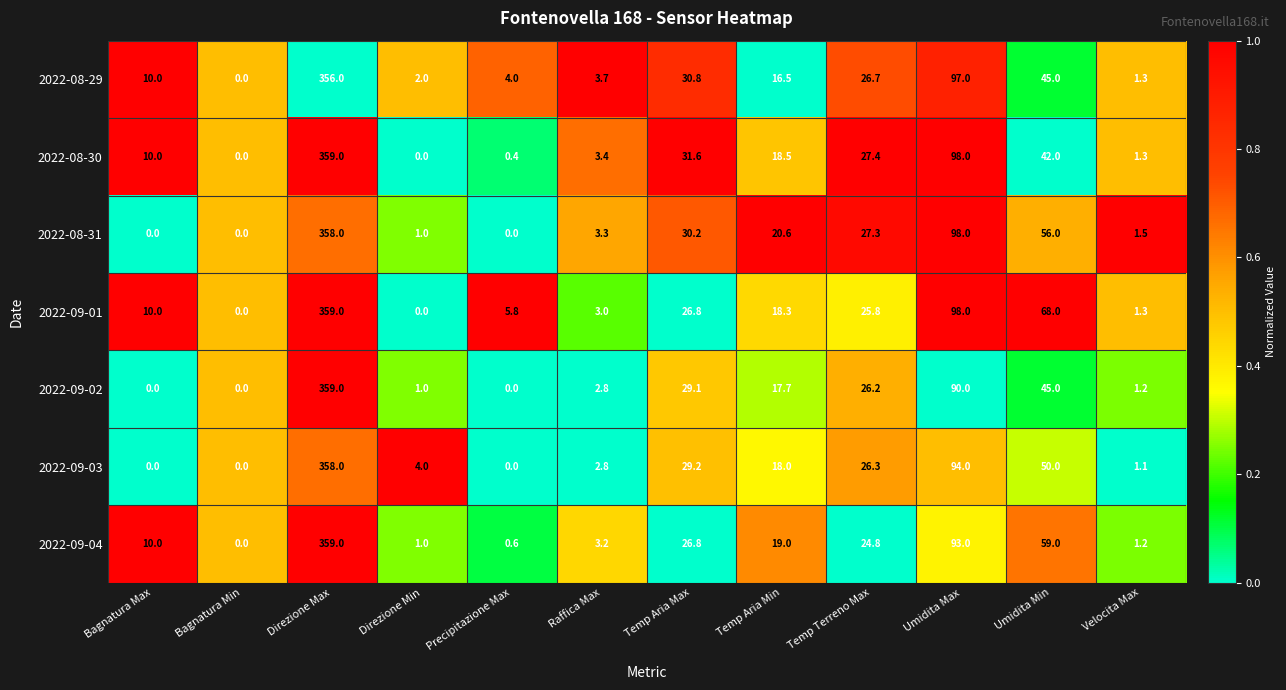

Between Temp Aria Max and Umidita Max, which series saw the biggest shift?

2022-09-01